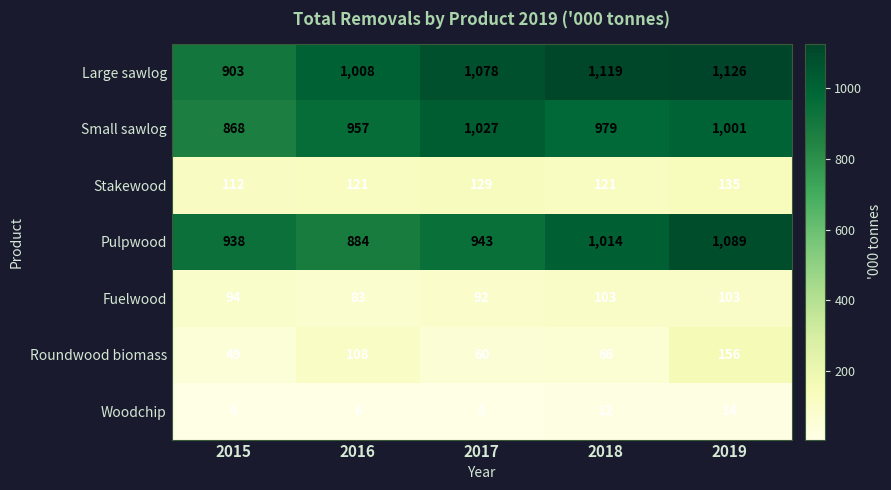

Which series has the widest spread of values?

Large sawlog